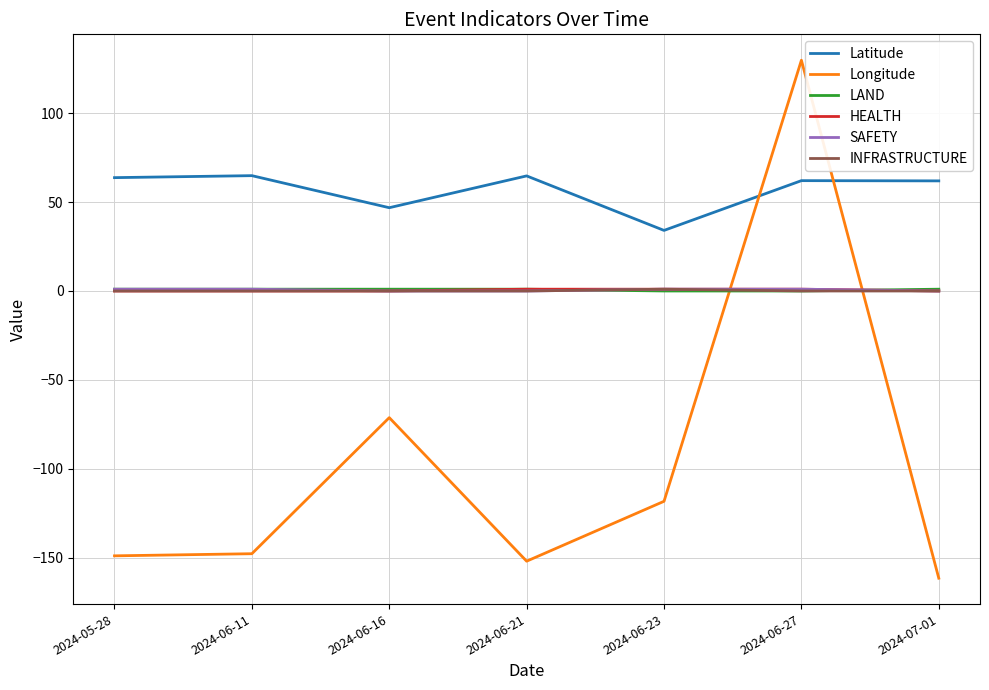

What is the average value of the INFRASTRUCTURE series?

0.1